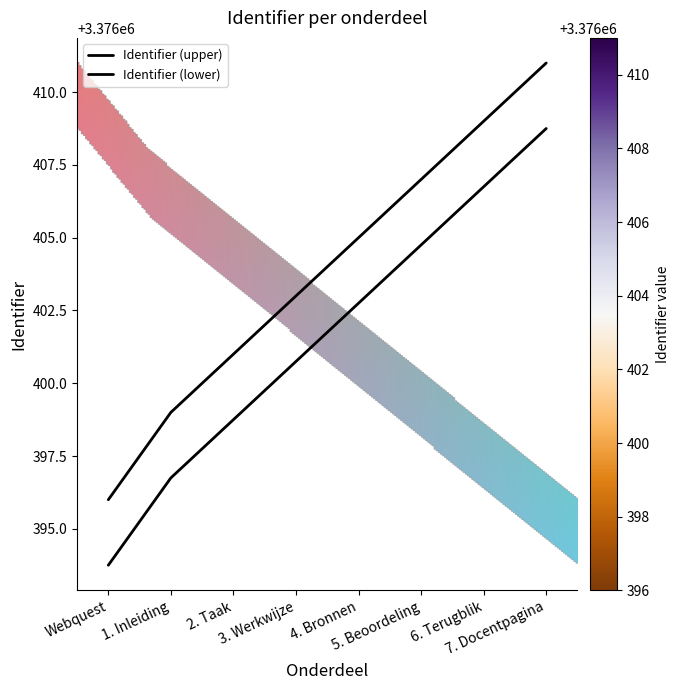

Reading left to right, extract all data points from this chart.

Identifier (upper): Webquest=3376396.0	1. Inleiding=3376399.0	2. Taak=3376401.0	3. Werkwijze=3376403.0	4. Bronnen=3376405.0	5. Beoordeling=3376407.0	6. Terugblik=3376409.0	7. Docentpagina=3376411.0
Identifier (lower): Webquest=3376393.8	1. Inleiding=3376396.8	2. Taak=3376398.8	3. Werkwijze=3376400.8	4. Bronnen=3376402.8	5. Beoordeling=3376404.8	6. Terugblik=3376406.8	7. Docentpagina=3376408.8